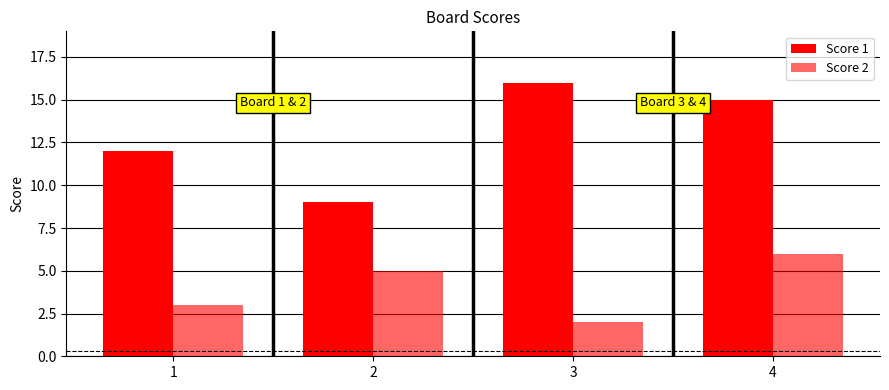

Which series changed the most between 2 and 4?

Score 1